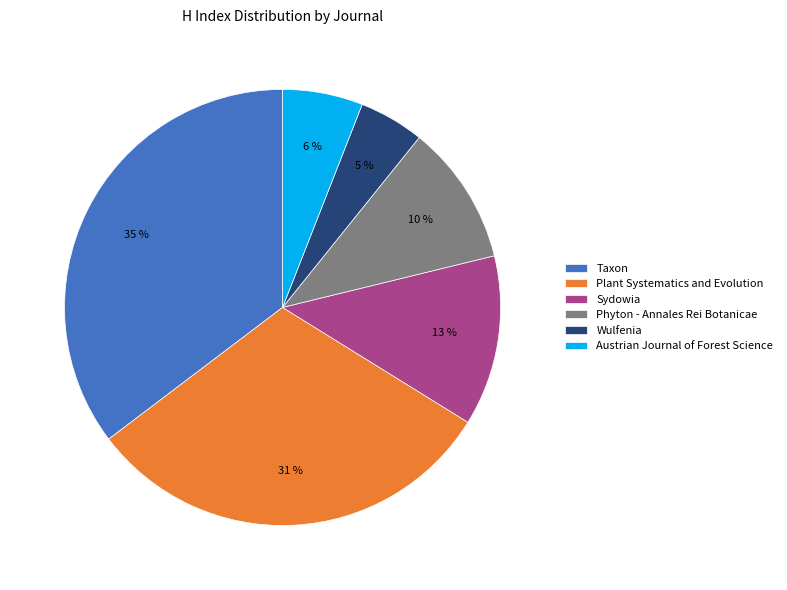

Which slice is the smallest?

Wulfenia